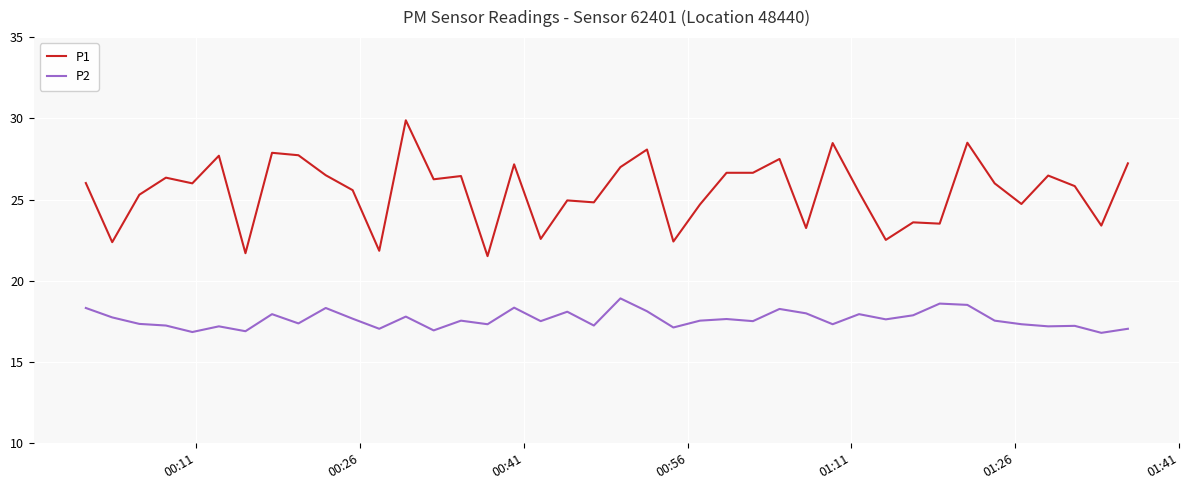

True or false: P2 and P1 cross at least once.

False